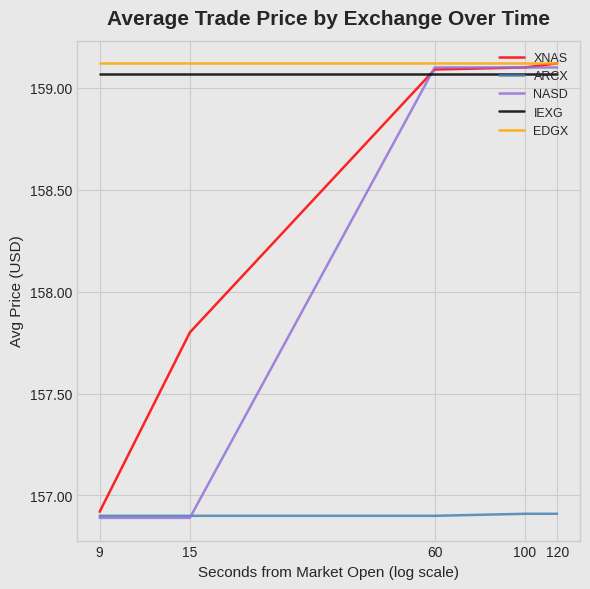

Does the chart have visible grid lines?

Yes